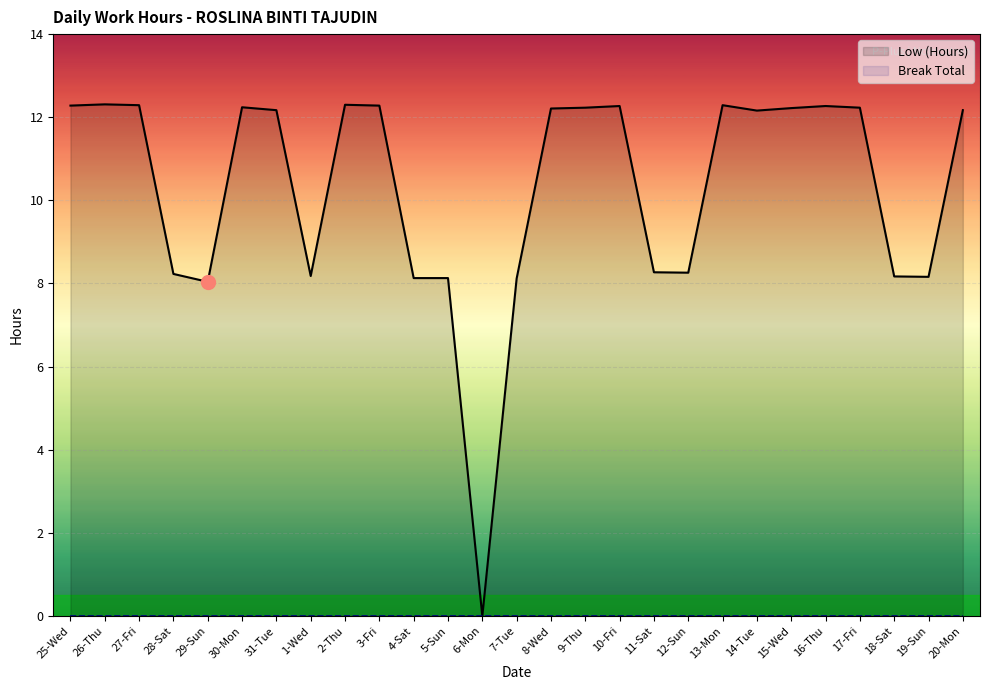

What is the label of the 12th point from the left?

5-Sun